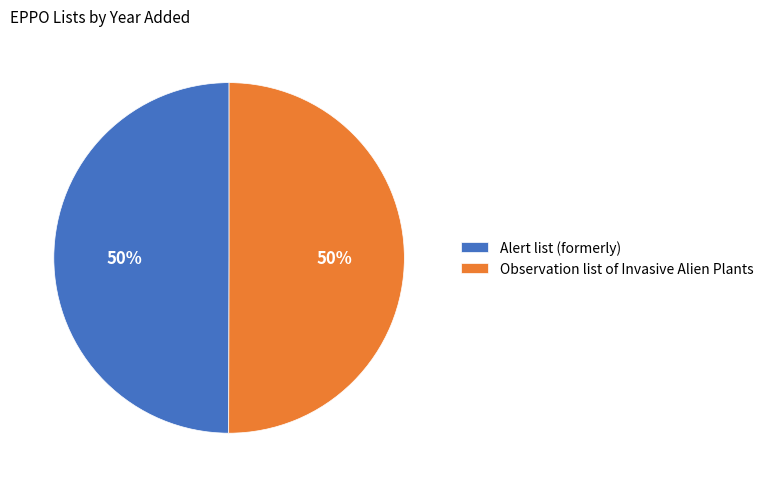

What is the ratio of the value at Observation list of Invasive Alien Plants to the value at Alert list (formerly)?

1.0